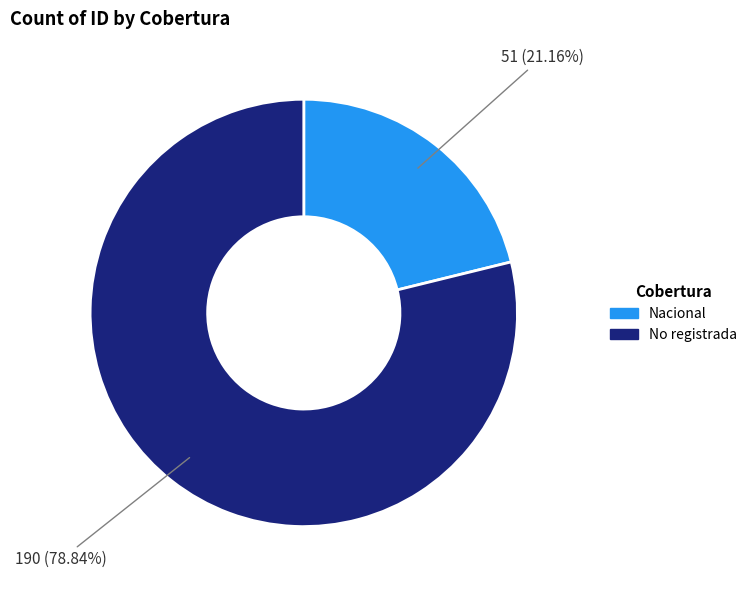

Rank the categories by value from highest to lowest.

No registrada, Nacional